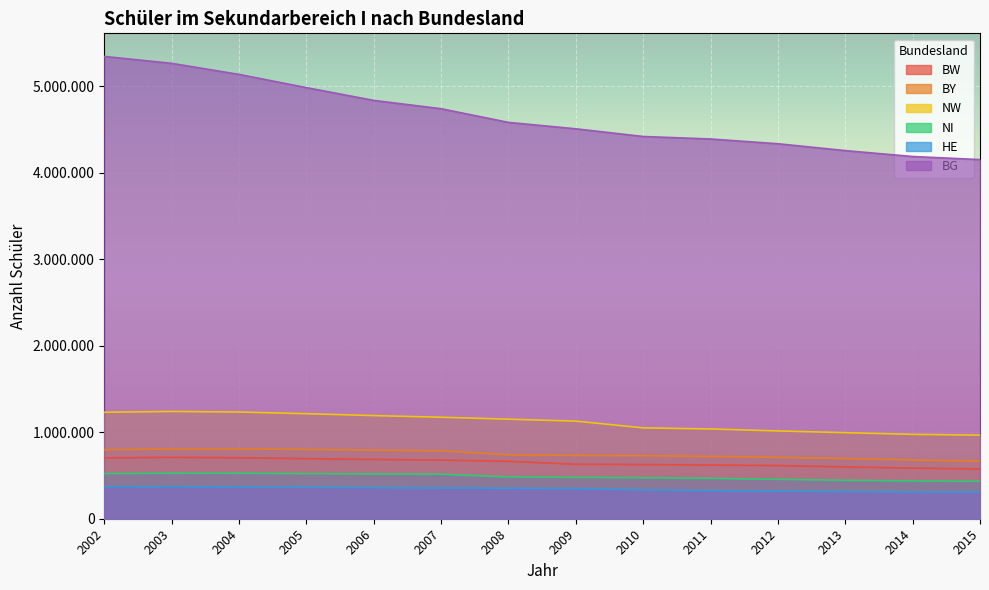

True or false: BW has a value of 709763 at 2003.

True